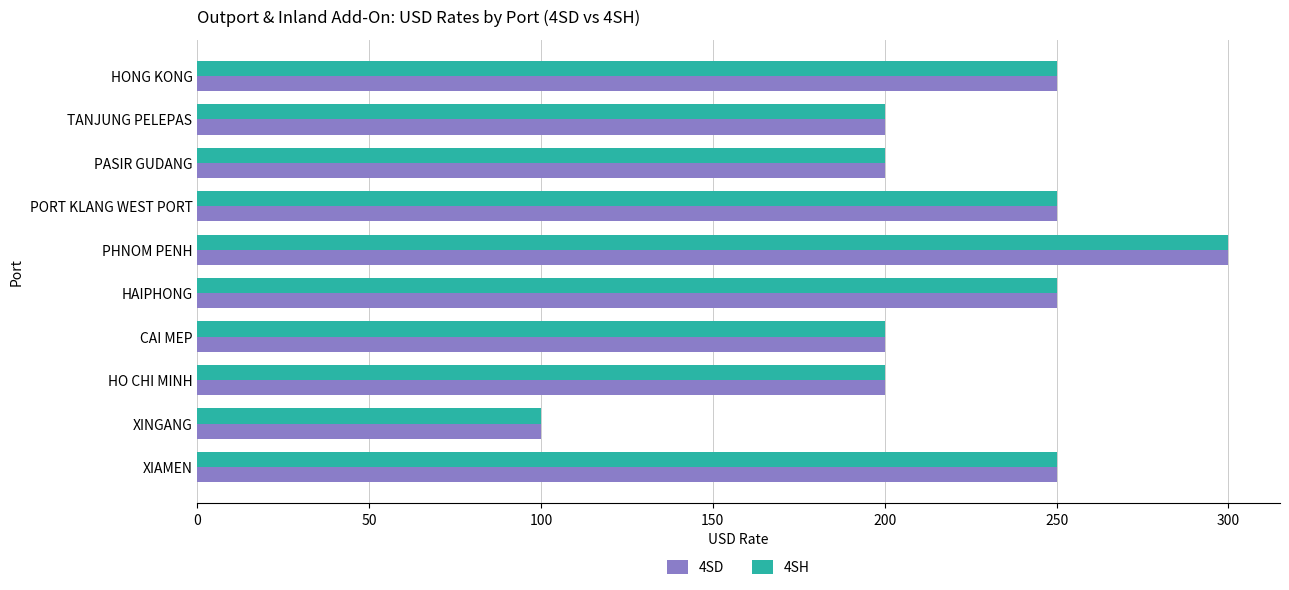

True or false: 4SH has a value of 250 at XIAMEN.

True